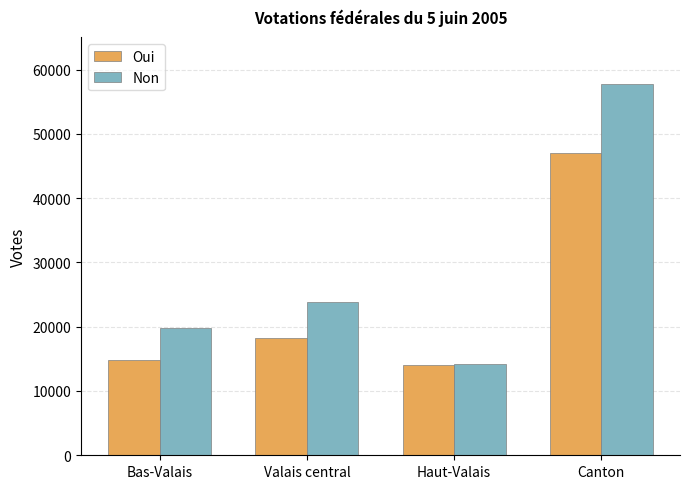

Which series changed the most between Bas-Valais and Canton?

Non